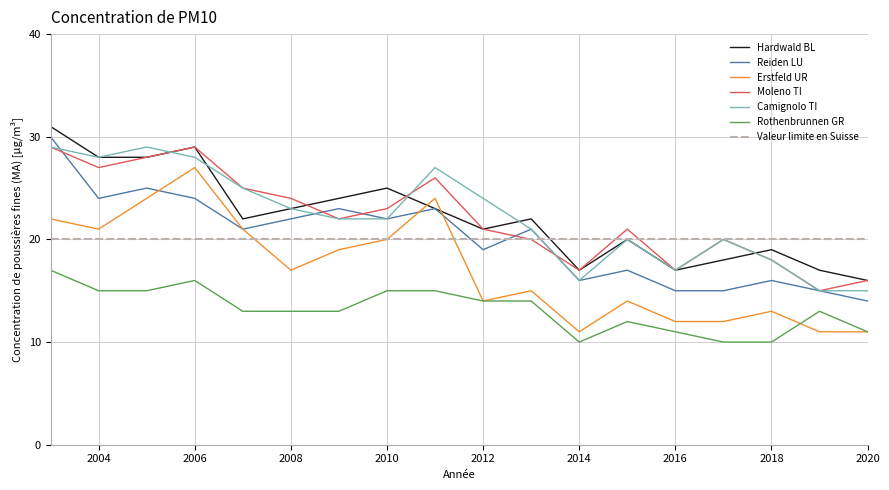

True or false: Reiden LU has more than 0 points higher than both neighbors.

True